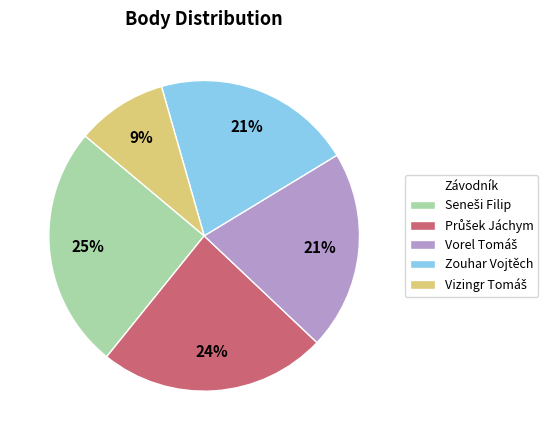

Is there any slice that represents more than half of the pie?

No